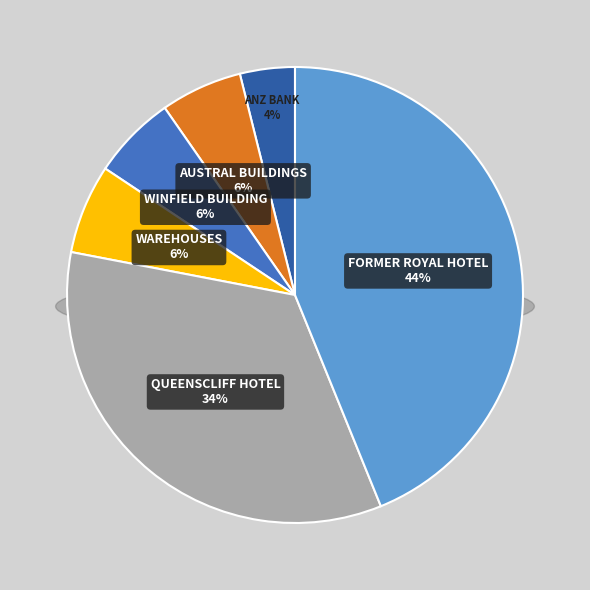

To the nearest percent, what percentage of the pie is AUSTRAL BUILDINGS?

6%